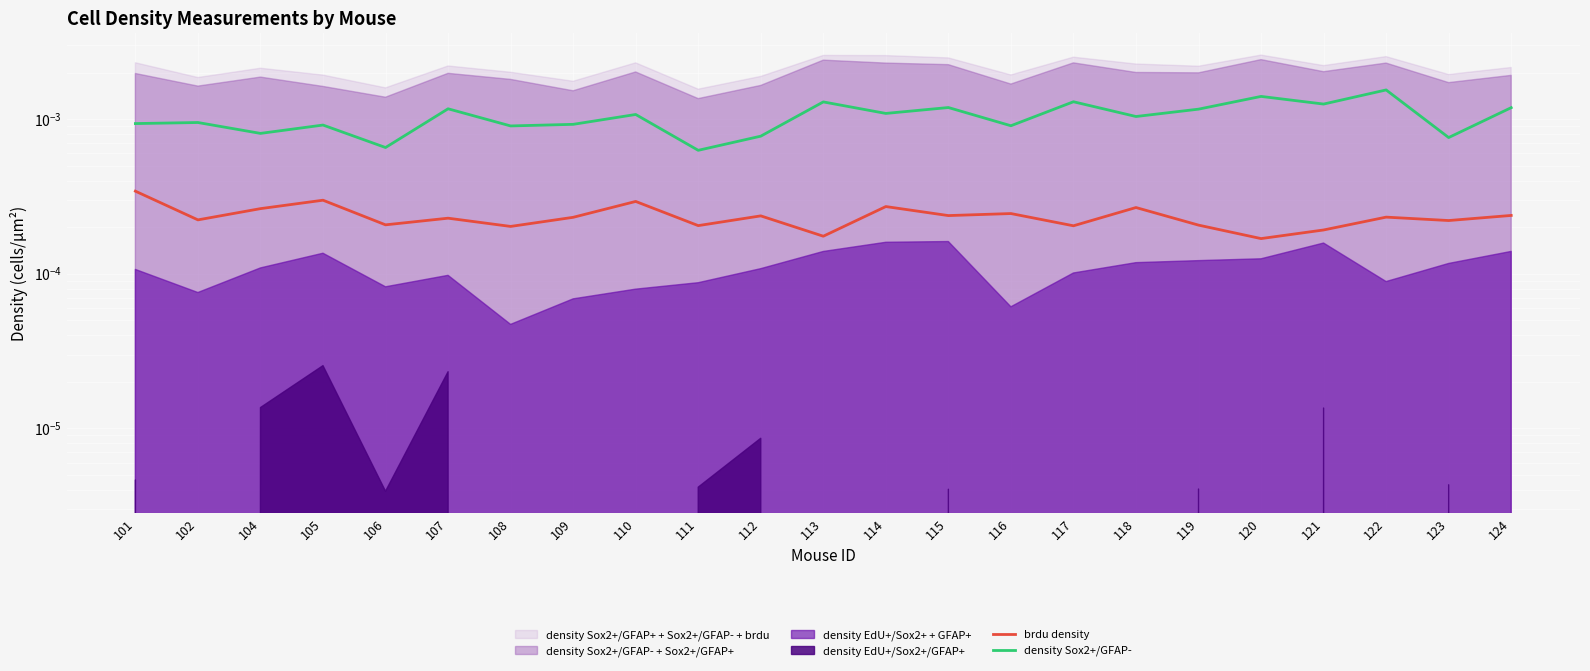

Which label corresponds to the smallest value in the chart?

120